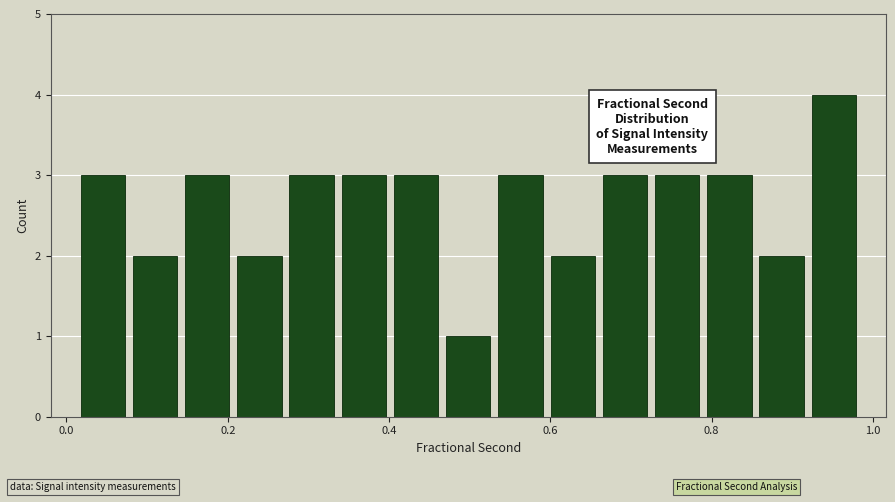

Around what value on the x-axis is the tallest bar? Give the approximate position of its centre, as read against the axis.

0.96